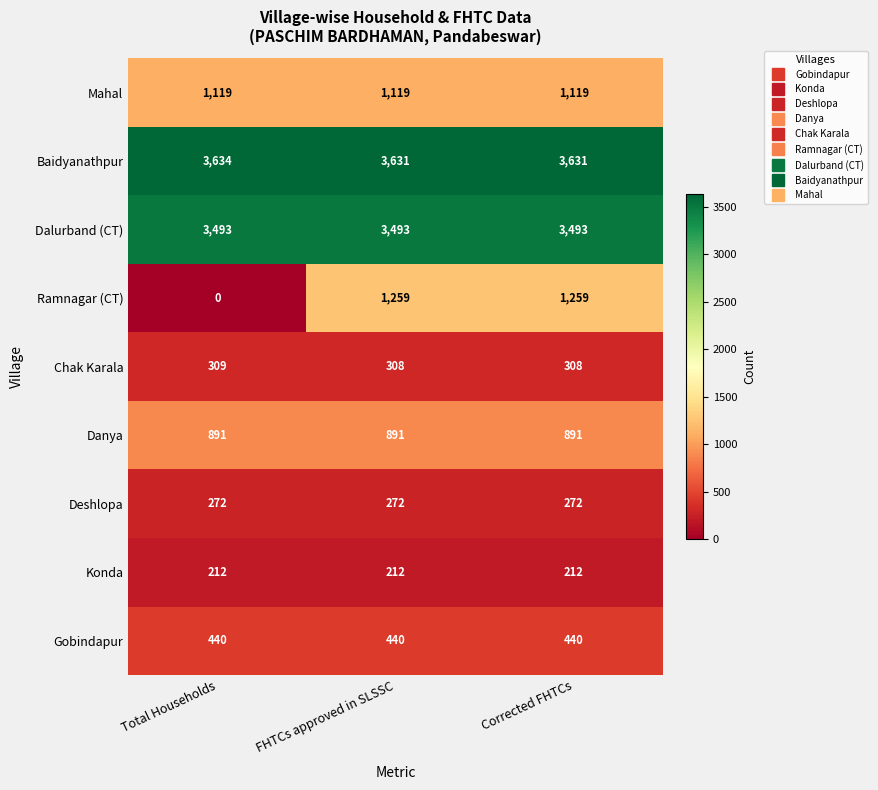

Count the Chak Karala values in the range 308 to 309.

3